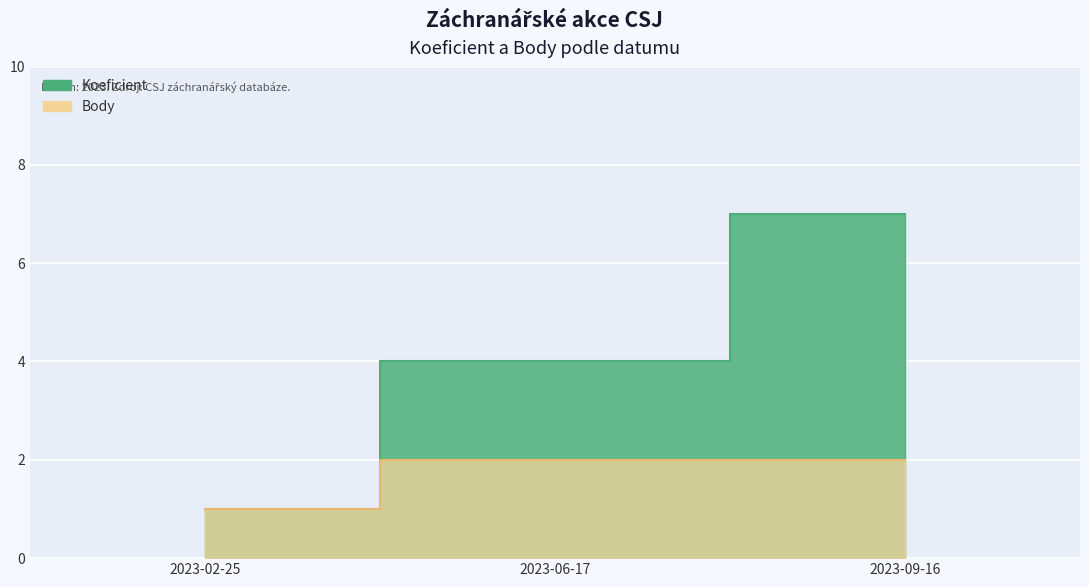

What is the highest value of the Body series?

2